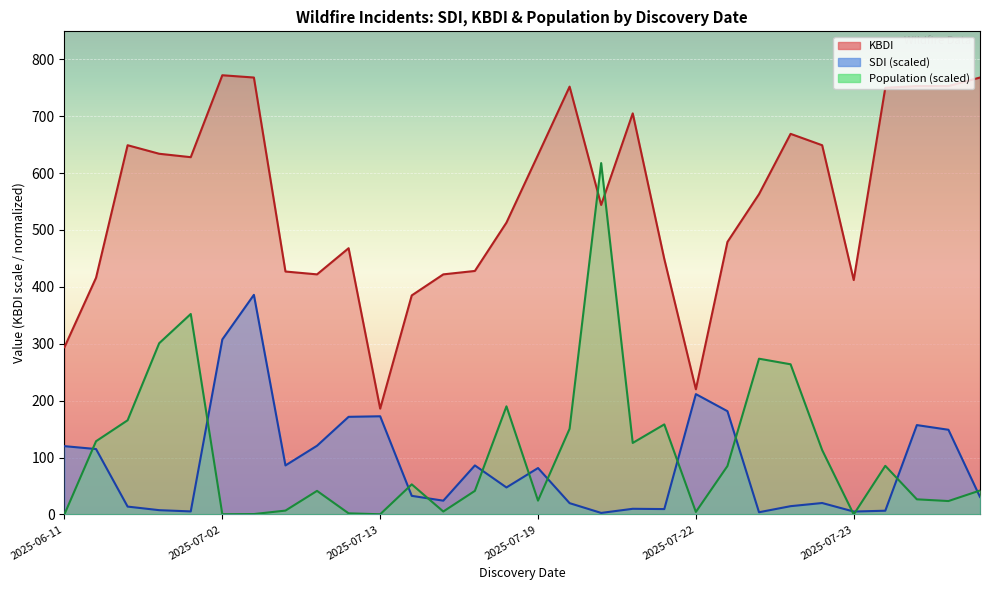

What is the total value across all series at 2025-07-18?

451.3